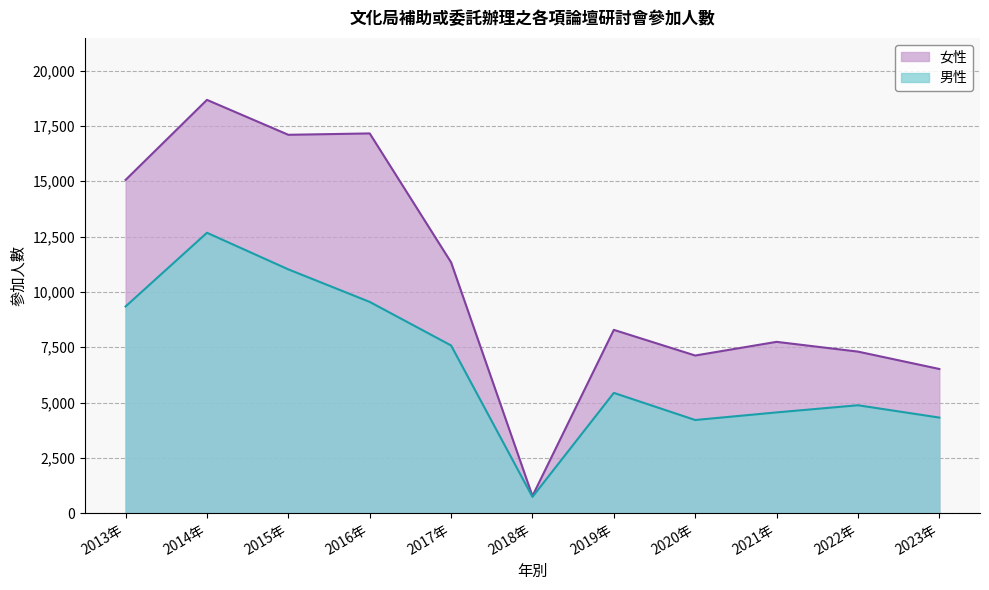

Where is the first local minimum for 女性?

2015年